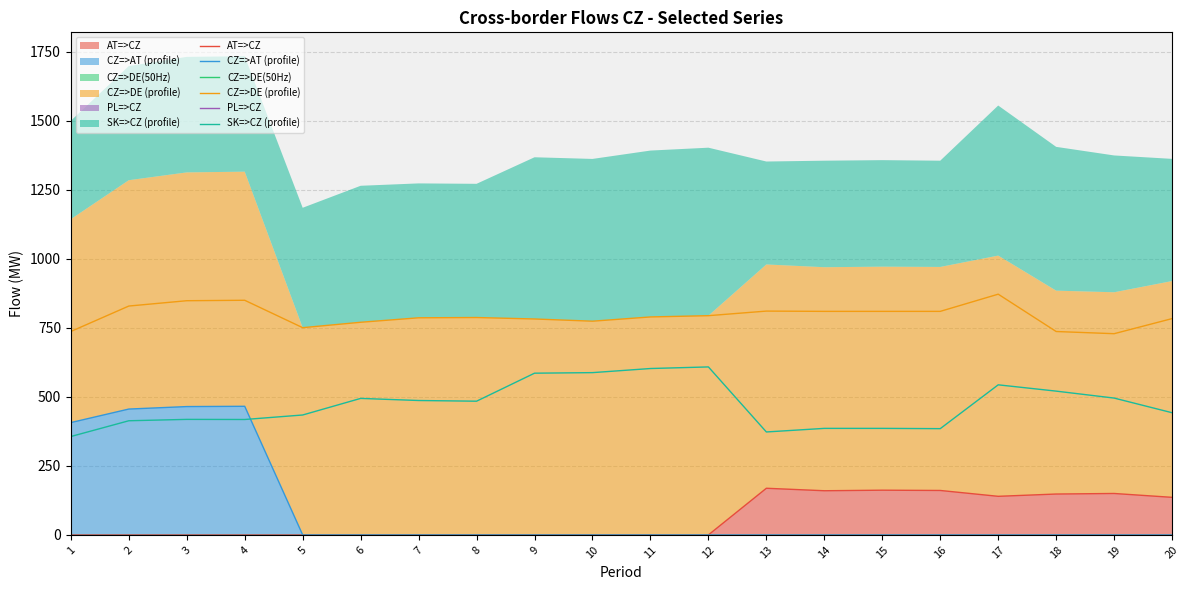

How many lines are shown in the chart?

6